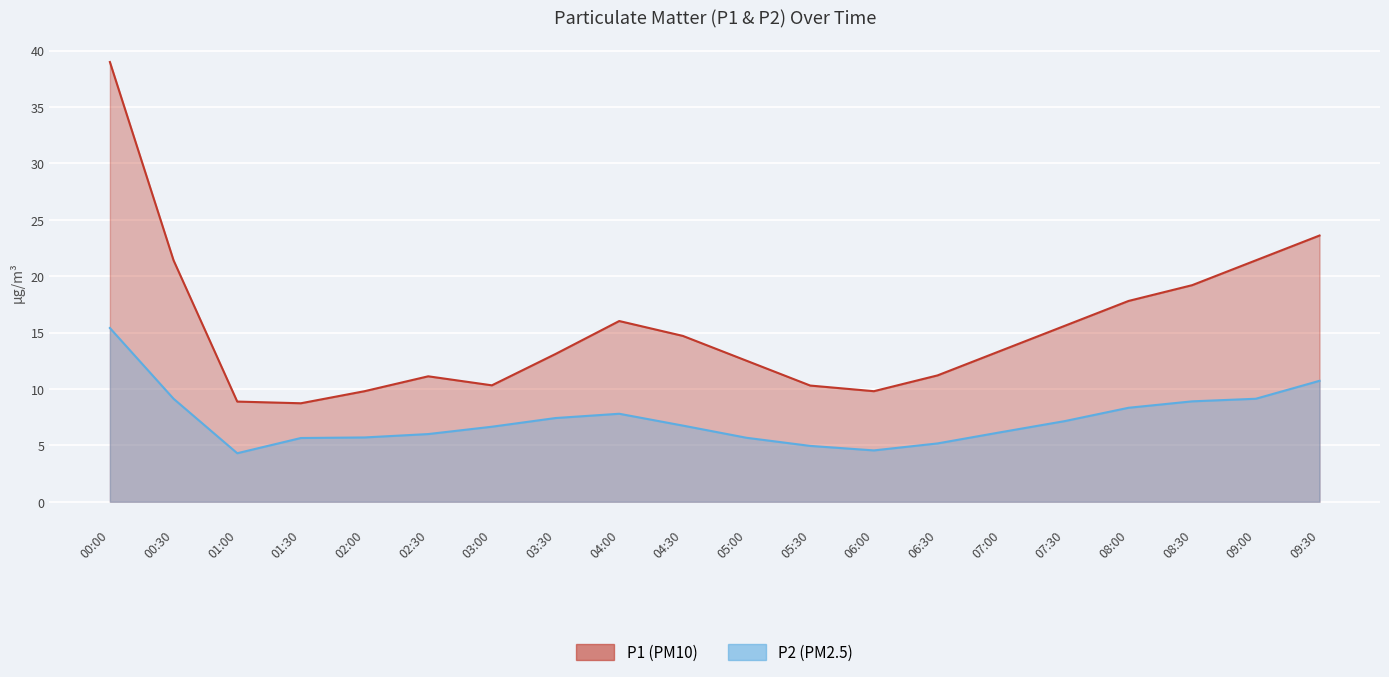

True or false: P1 has more than 1 interior local peaks.

True